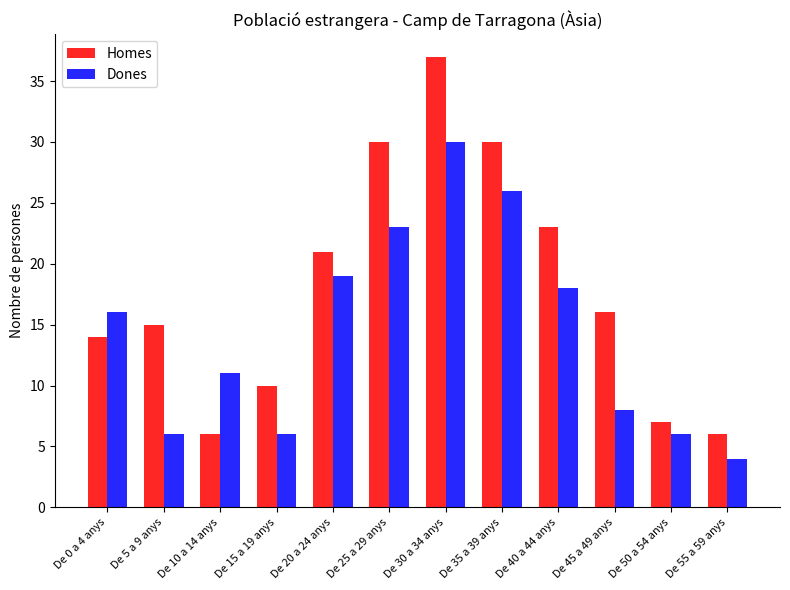

Reading right to left, extract all data points from this chart.

Homes: 6	7	16	23	30	37	30	21	10	6	15	14
Dones: 4	6	8	18	26	30	23	19	6	11	6	16